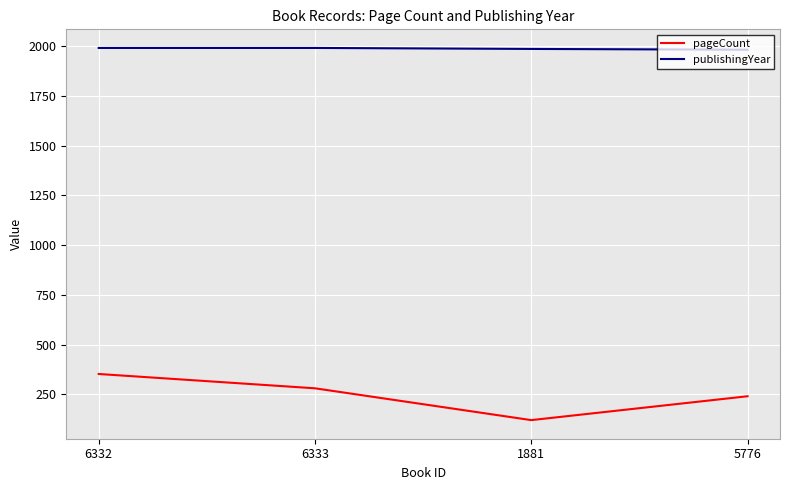

Is this an area chart (filled region under the line)?

No